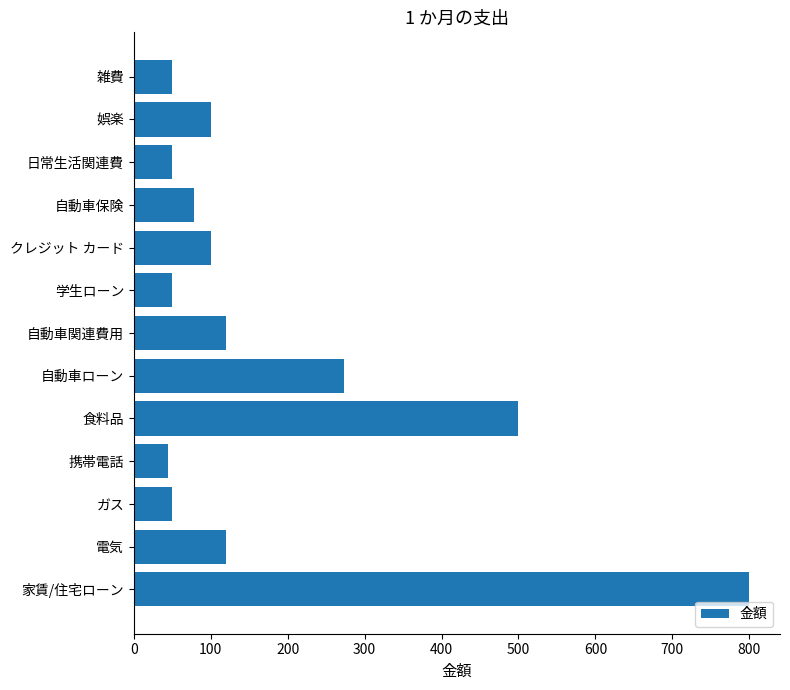

Reading bottom to top, list all the values displayed in this chart.

800	120	50	45	500	273	120	50	100	78	50	100	50